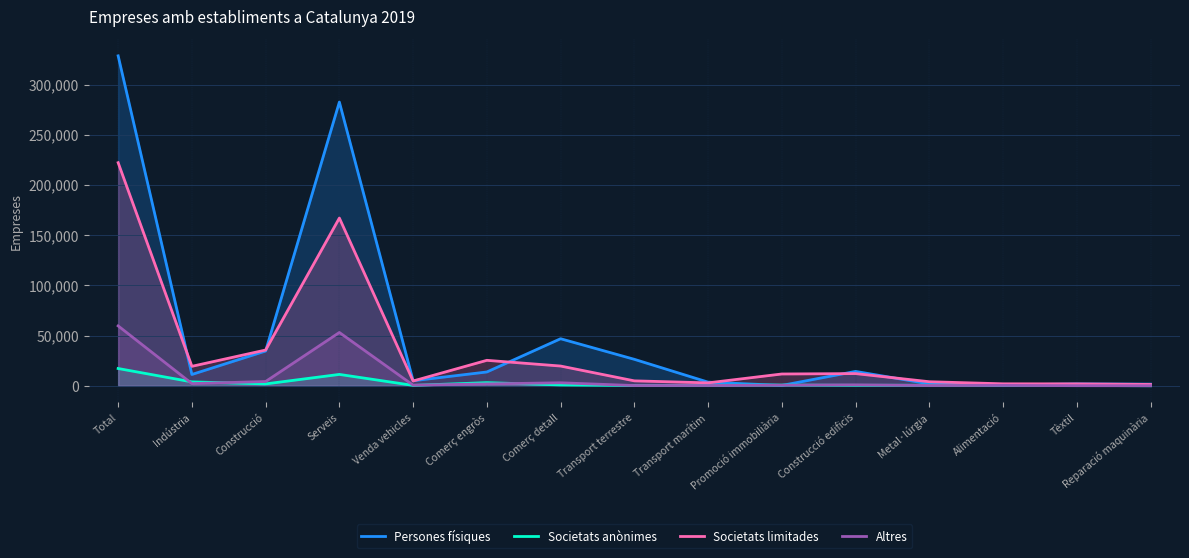

At which label is Persones físiques closest to 164487?

Comerç detall